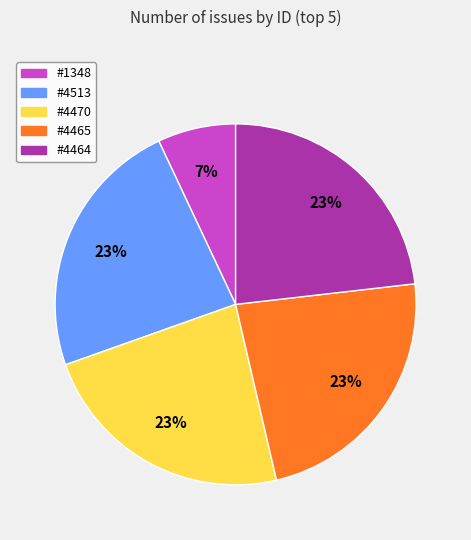

Which slice is the smallest?

#1348